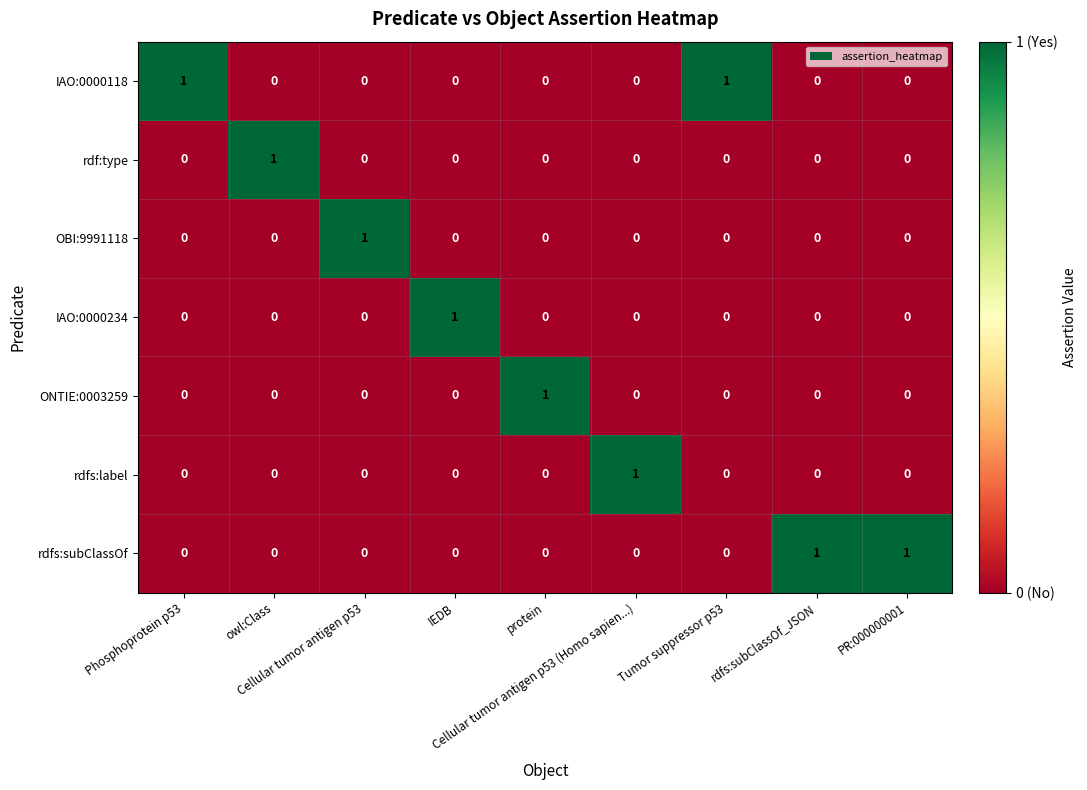

How many IAO:0000118 values are between 0 and 1?

9